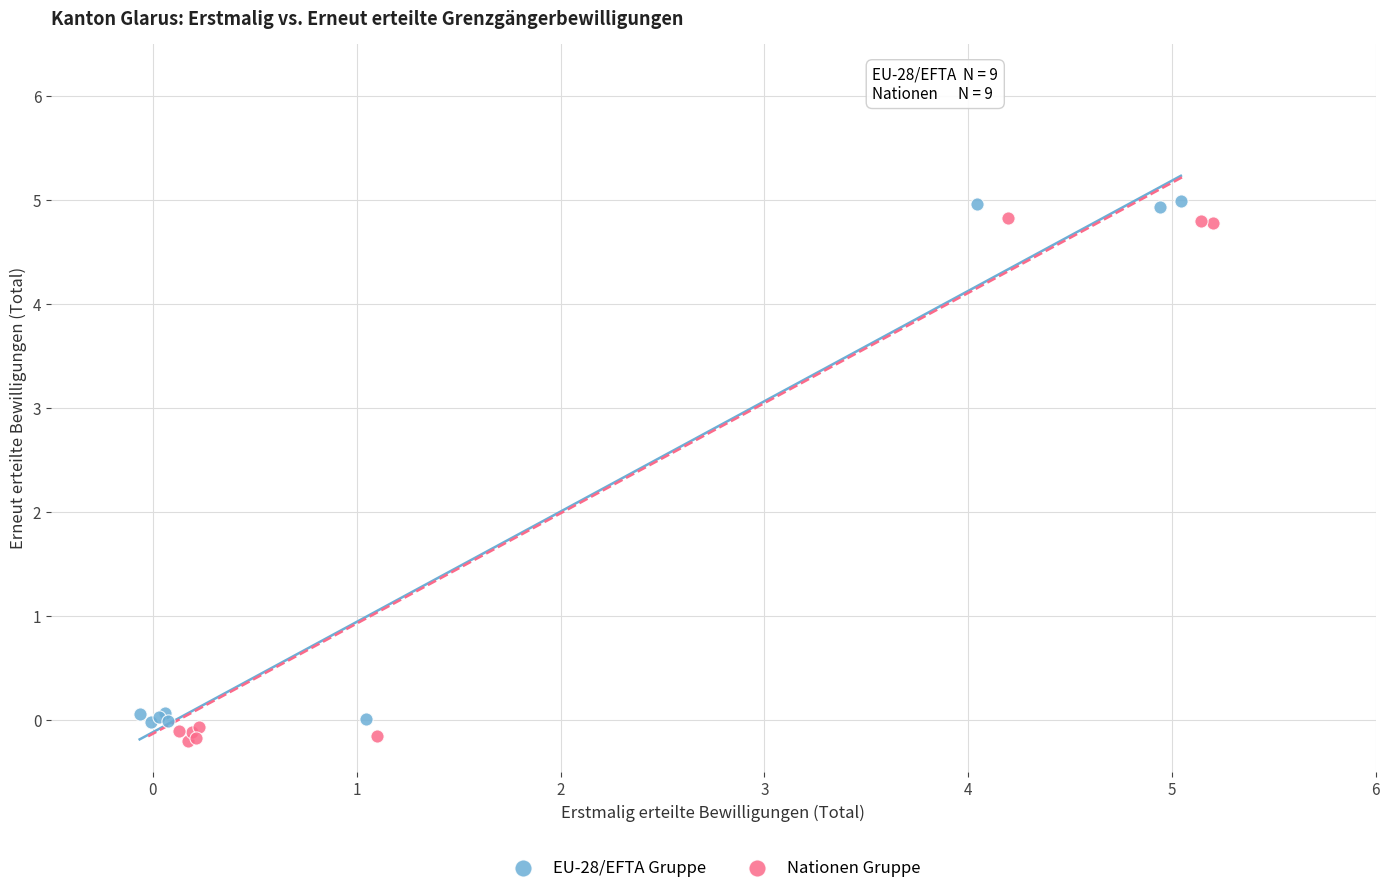

Which series reaches the minimum Y coordinate?

Nationen Gruppe